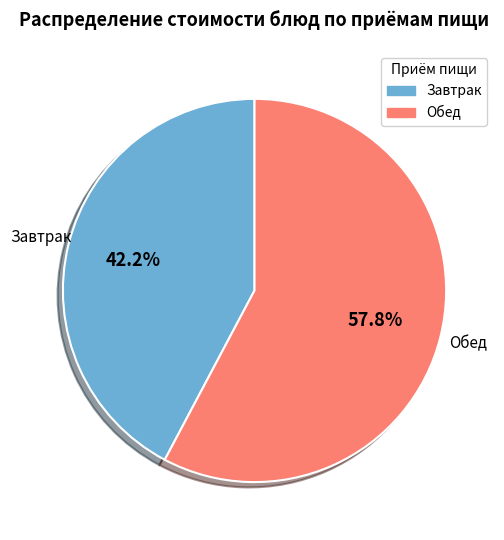

How many segments does this pie chart have?

2